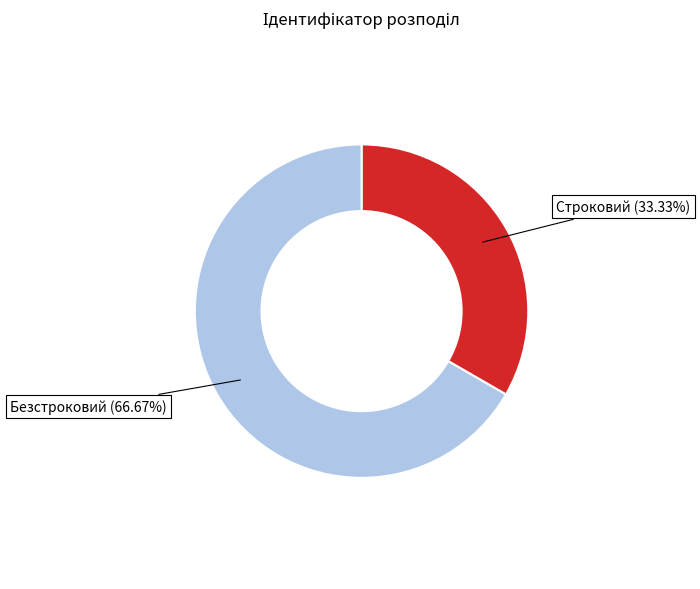

What is the smallest slice in the pie chart?

Строковий